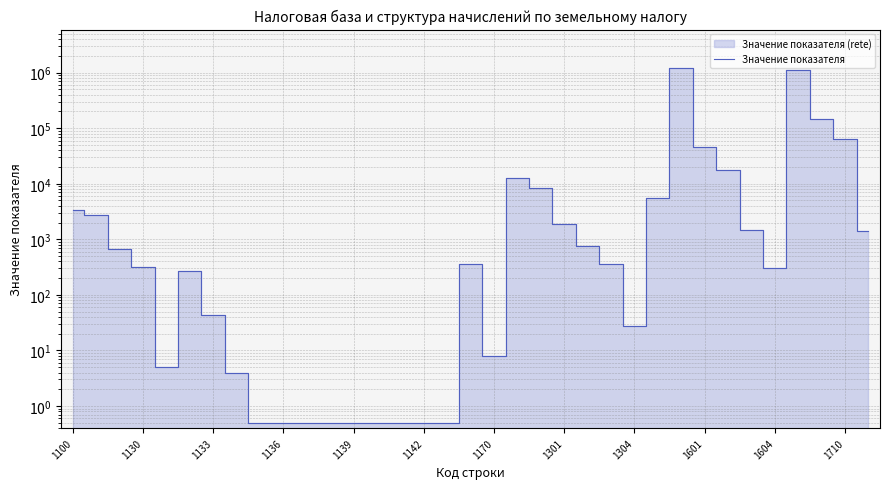

Does the chart display data point markers on the line(s)?

No